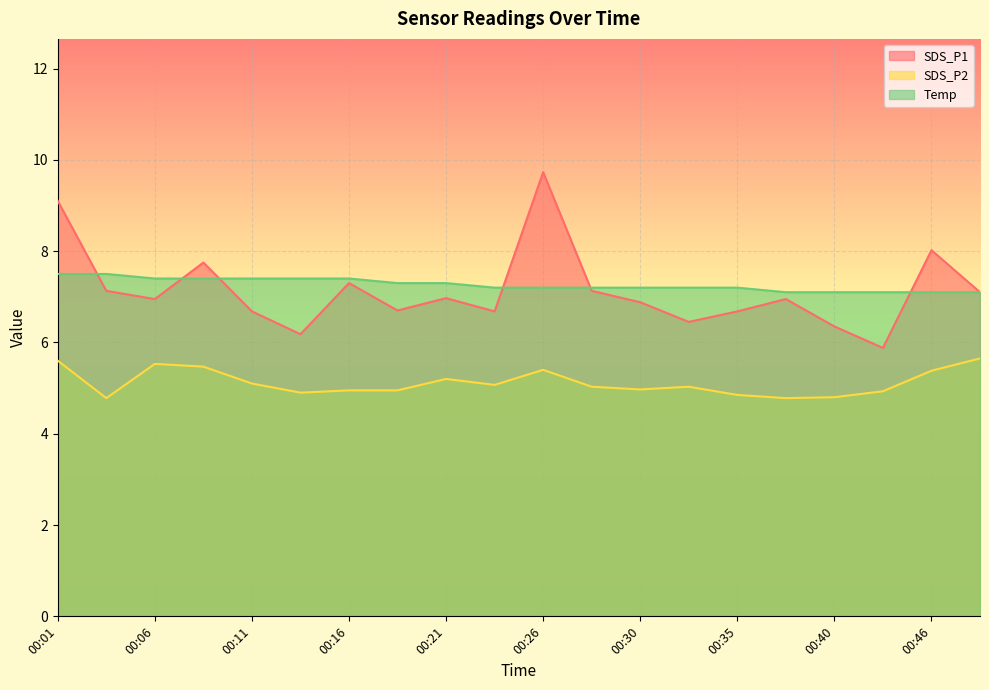

Is the value of SDS_P1 at 00:11 greater than the value of SDS_P2 at 00:18?

Yes